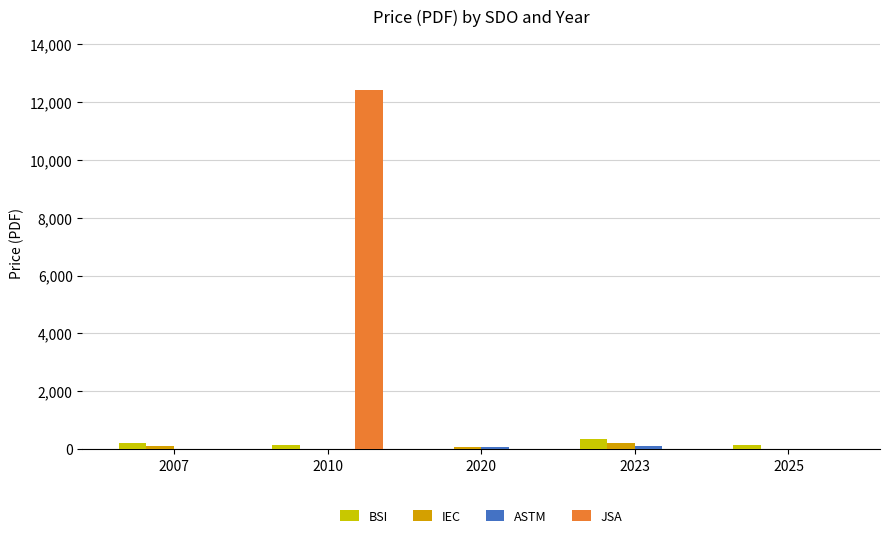

What is the total value across all series at 2023?

676